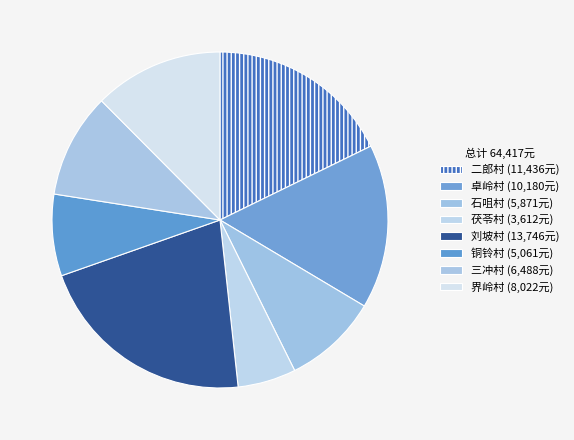

Which slice is the largest?

刘坡村